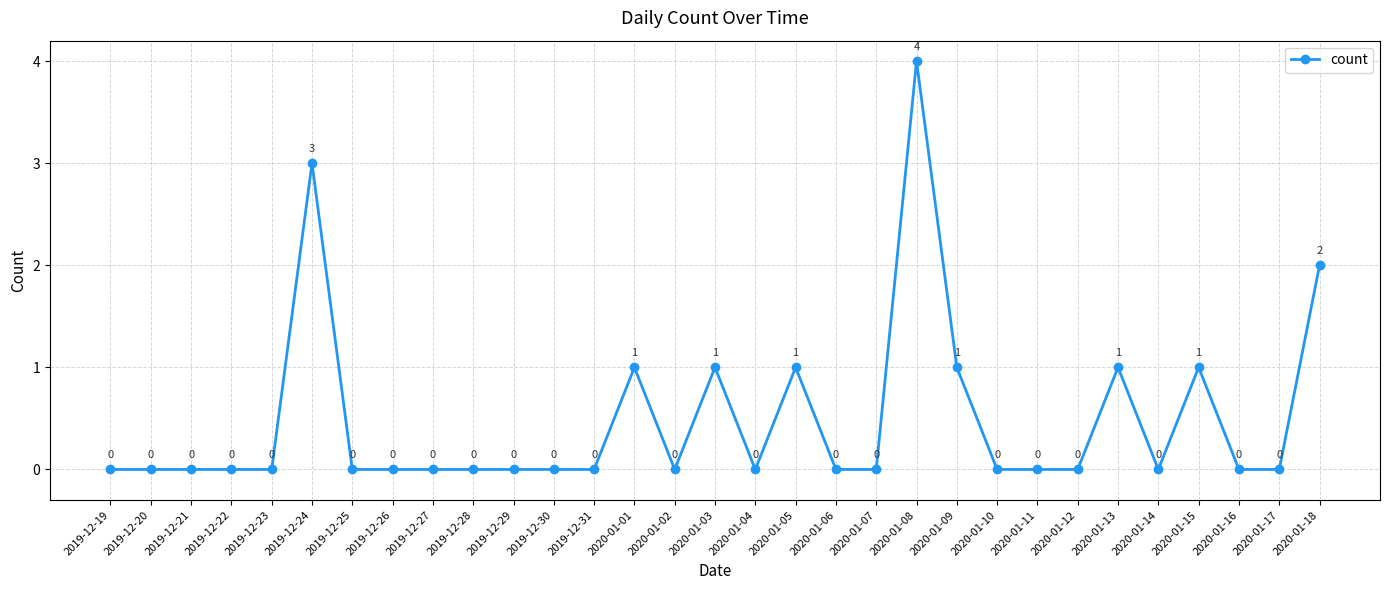

What position from the left is 2019-12-20?

2